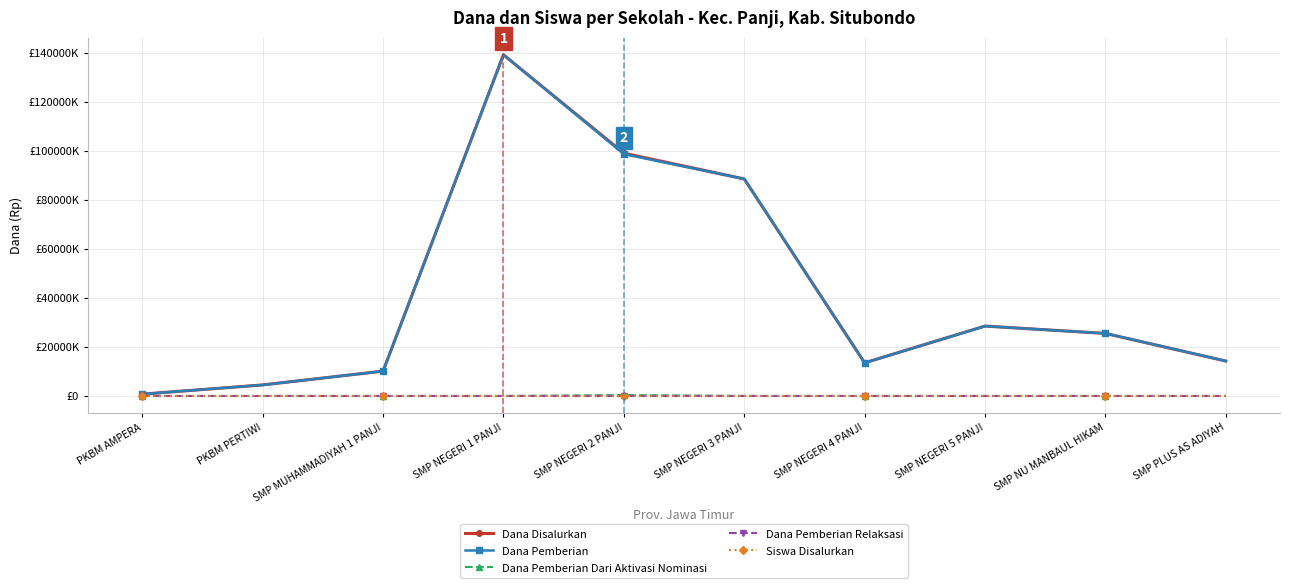

Rank the series at SMP NEGERI 4 PANJI from lowest to highest value.

Dana Pemberian Dari Aktivasi Nominasi, Dana Pemberian Relaksasi, Siswa Disalurkan, Dana Disalurkan, Dana Pemberian